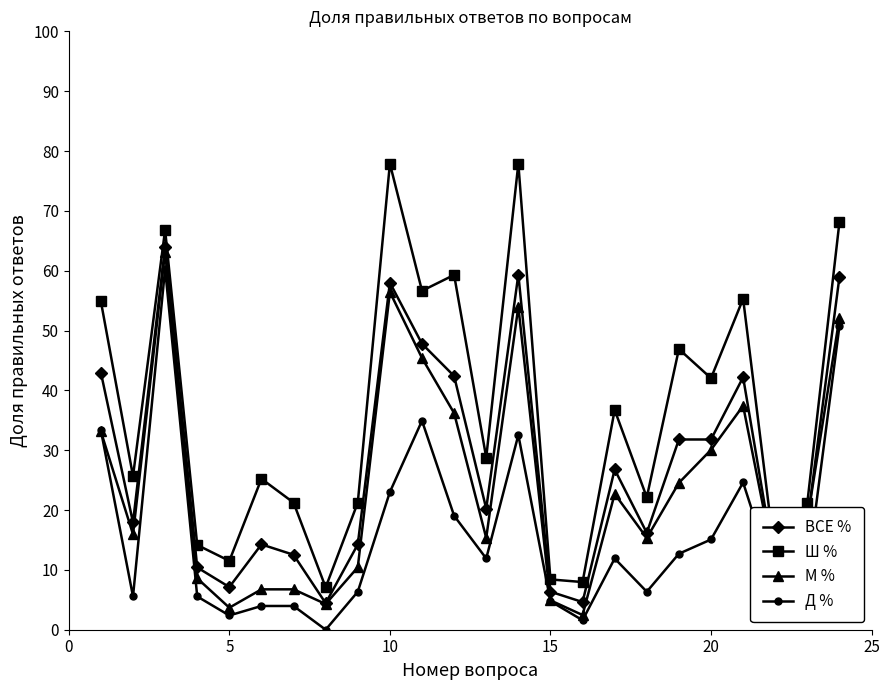

Which series has the largest range (max minus min)?

Ш %